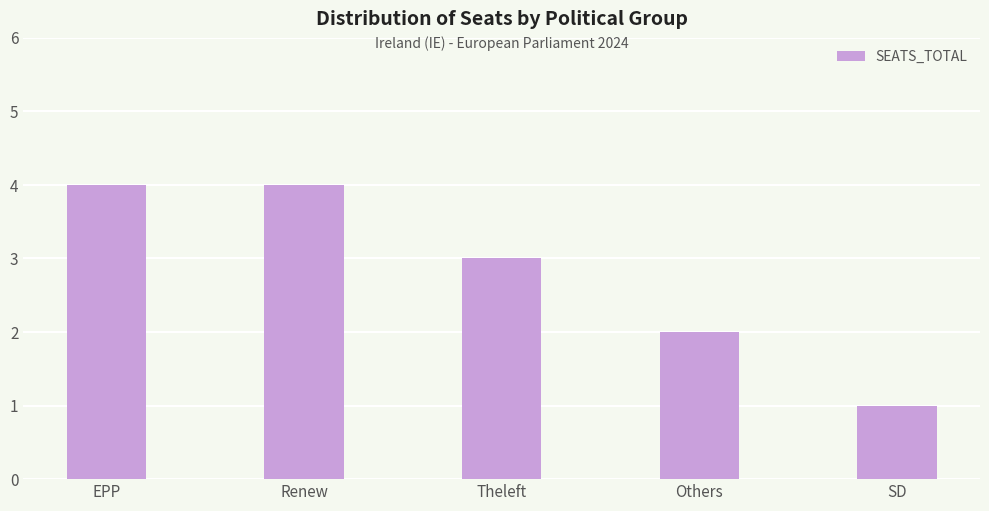

Reading left to right, what are all the values shown in this chart?

EPP=4	Renew=4	Theleft=3	Others=2	SD=1